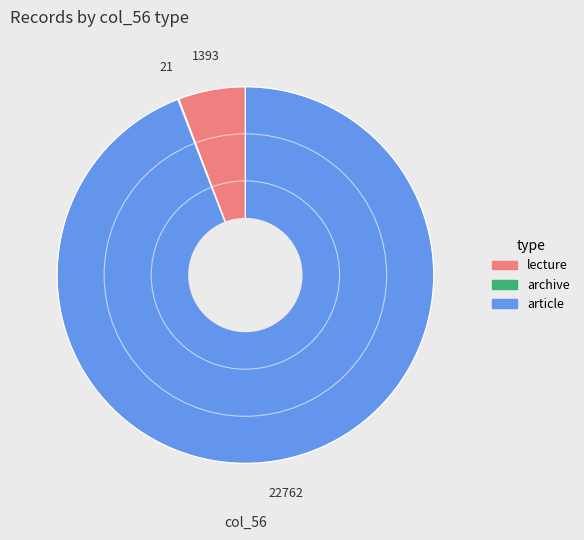

Which slice is the largest?

article